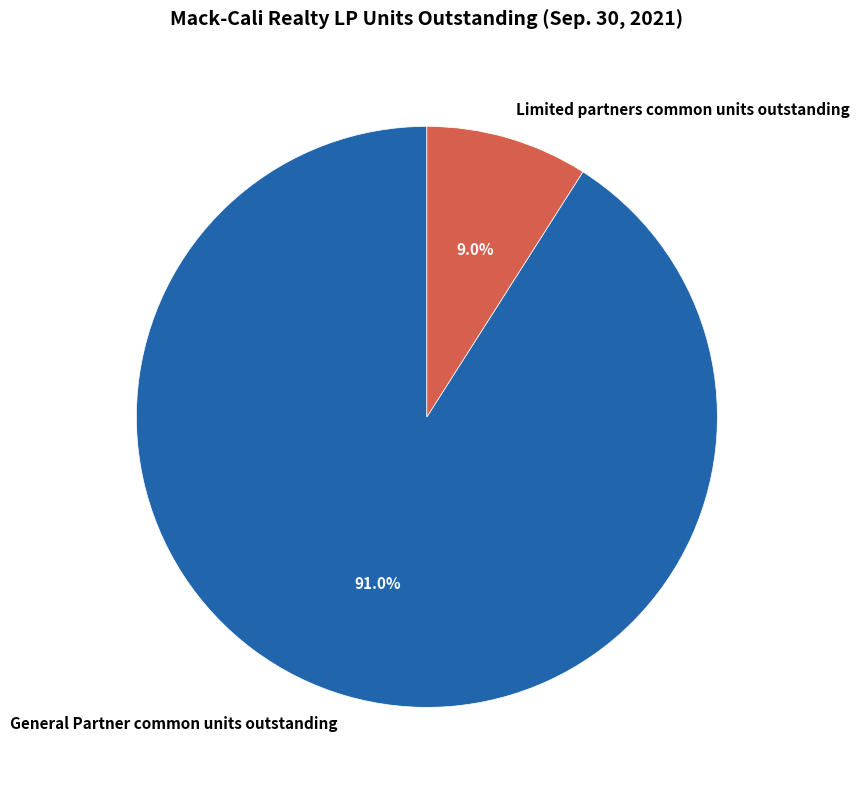

To the nearest percent, what portion does Limited partners common units outstanding represent?

9%